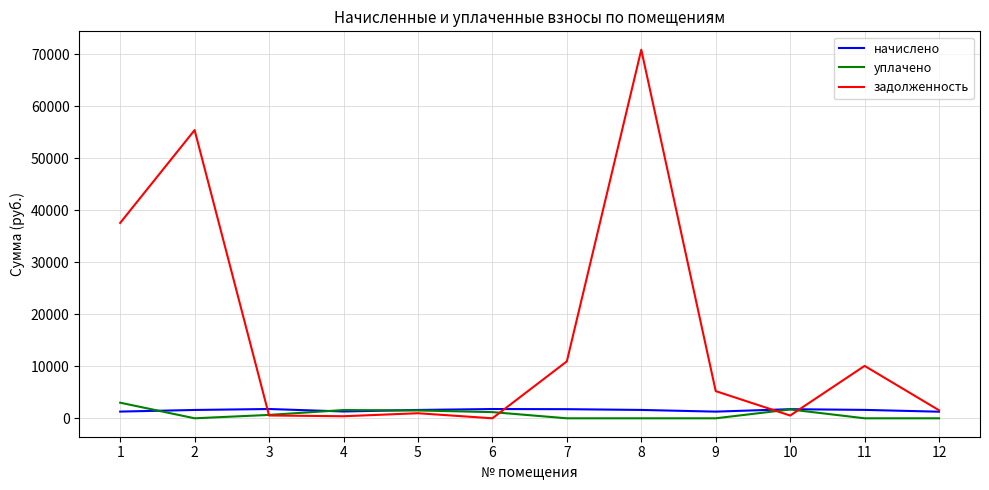

Where does the задолженность series first go above 5224?

1